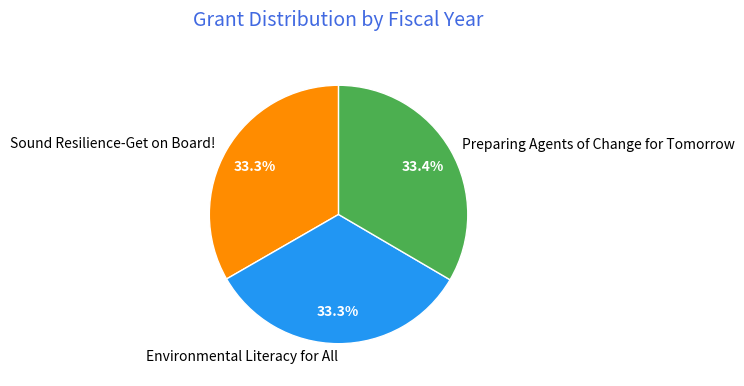

How many slices are in this pie chart?

3